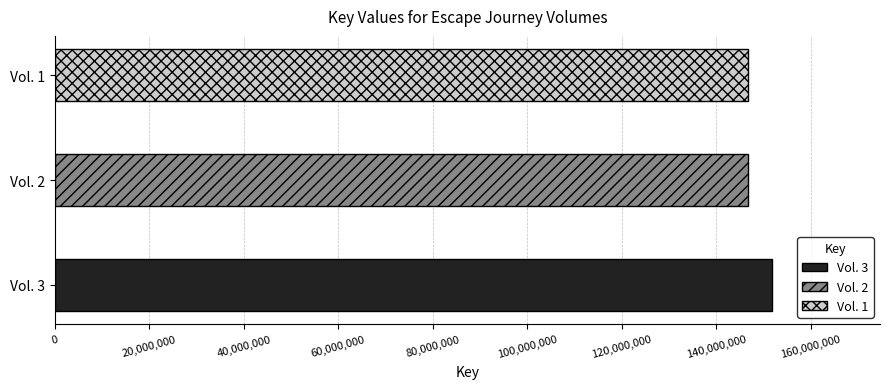

Where is the data nearest to the value 149294876?

Vol. 1